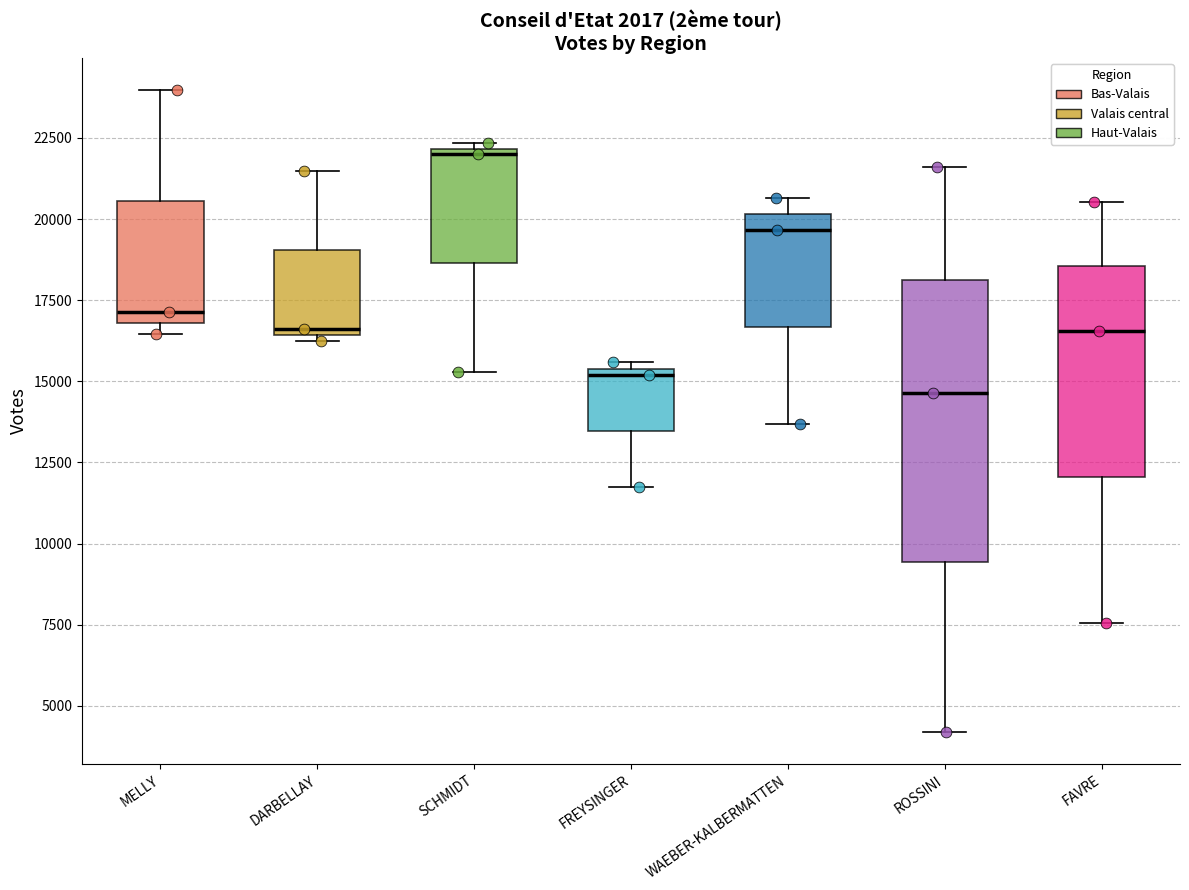

Which box is the tallest, from its lower edge to its upper edge?

ROSSINI